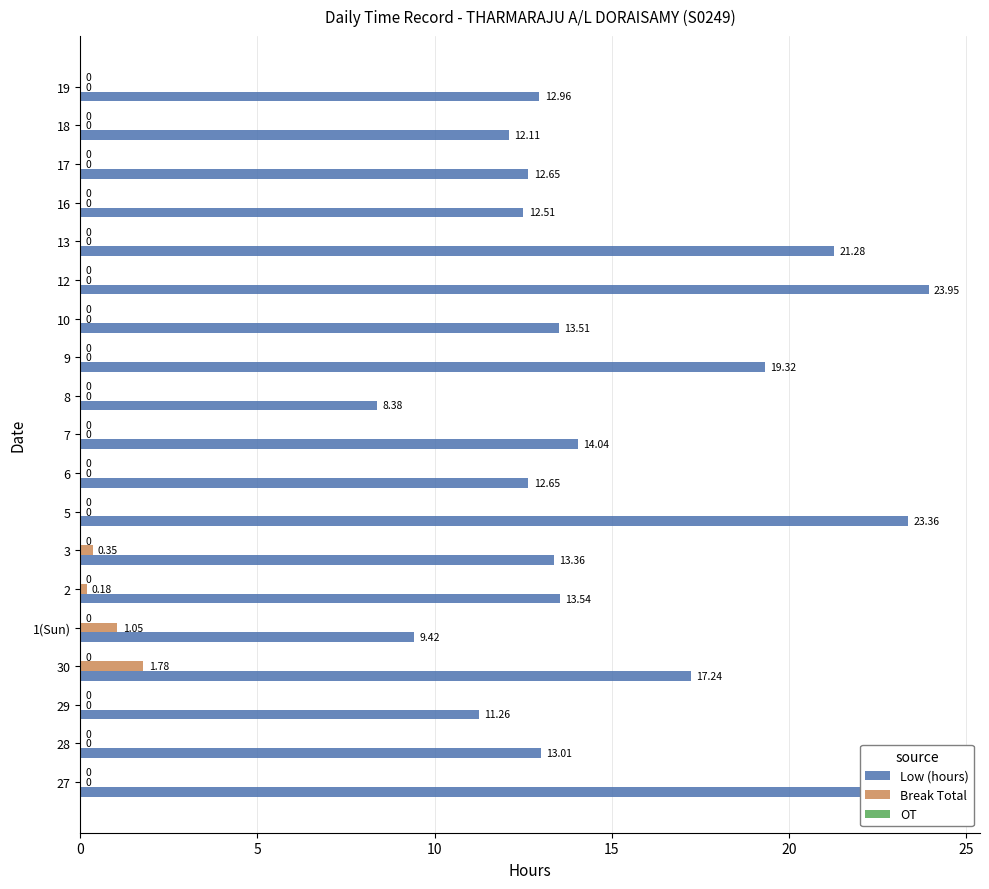

What is the difference between the maximum and minimum values in the Break Total series?

1.8